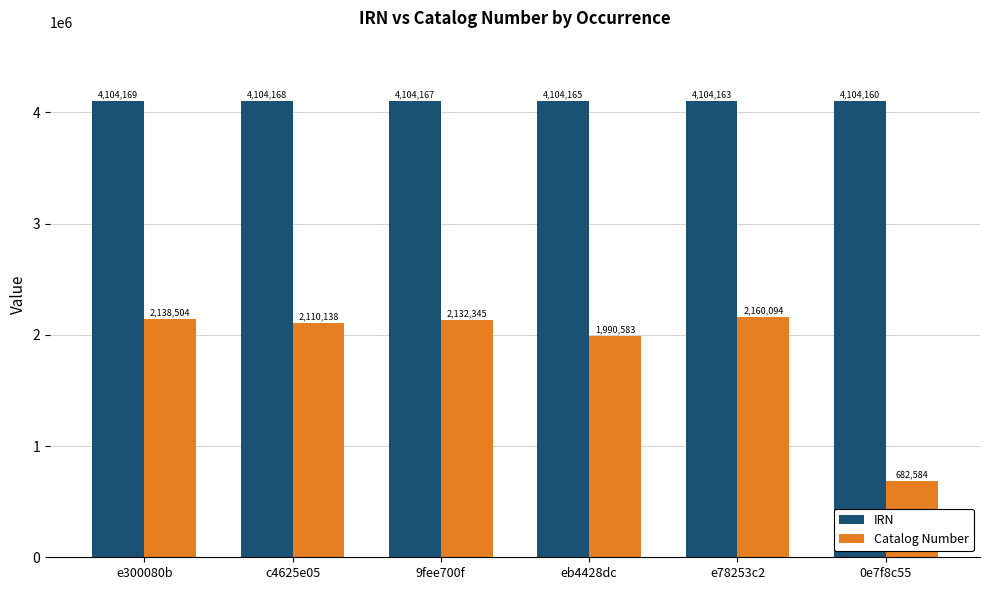

Which series has the widest spread of values?

Catalog Number